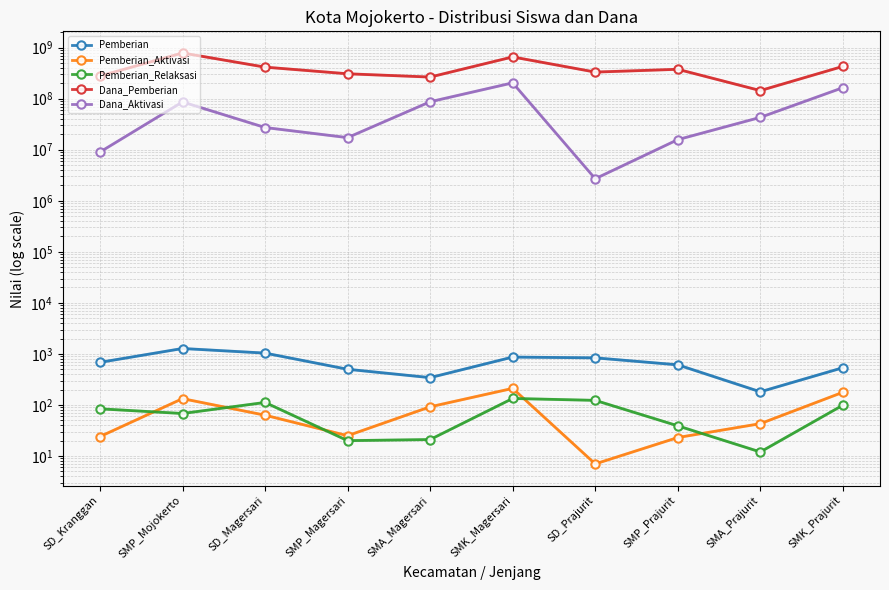

Is the value of Dana_Pemberian at SMP_Magersari greater than the value of Pemberian at SMP_Mojokerto?

Yes